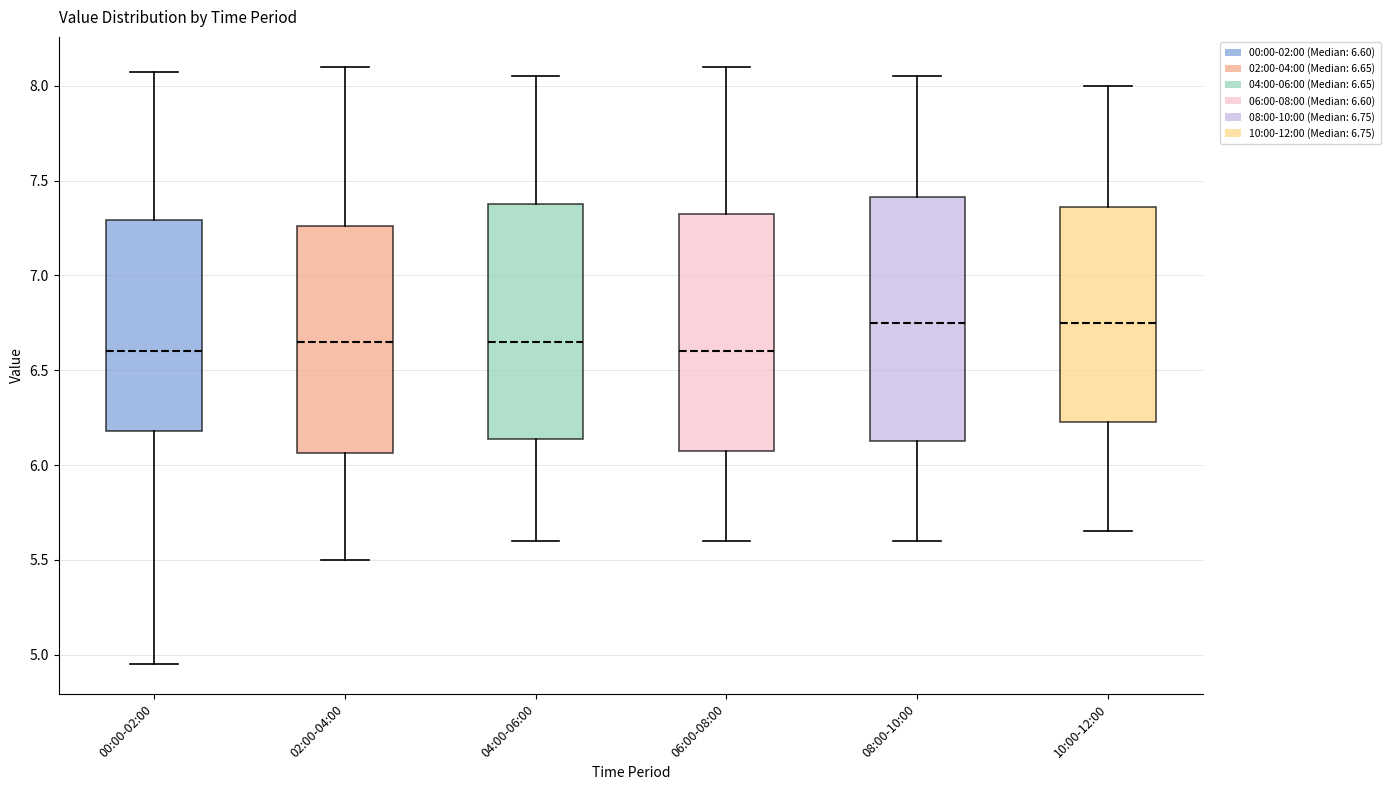

Reading left to right, read every box against the y-axis: the position of its median line, the range the box covers, and the ends of its whiskers. The values are not printed on the chart, so give them approximately, as read against the axis.

00:00-02:00: median 6.60, box 6.20 to 7.30, whiskers 4.95 to 8.05
02:00-04:00: median 6.65, box 6.05 to 7.25, whiskers 5.50 to 8.10
04:00-06:00: median 6.65, box 6.15 to 7.40, whiskers 5.60 to 8.05
06:00-08:00: median 6.60, box 6.10 to 7.35, whiskers 5.60 to 8.10
08:00-10:00: median 6.75, box 6.15 to 7.40, whiskers 5.60 to 8.05
10:00-12:00: median 6.75, box 6.25 to 7.35, whiskers 5.65 to 8.00